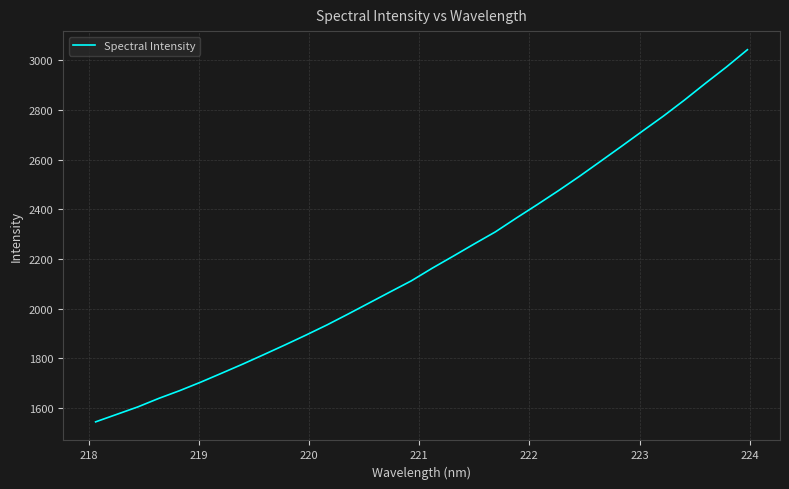

How many series are shown in this chart?

1